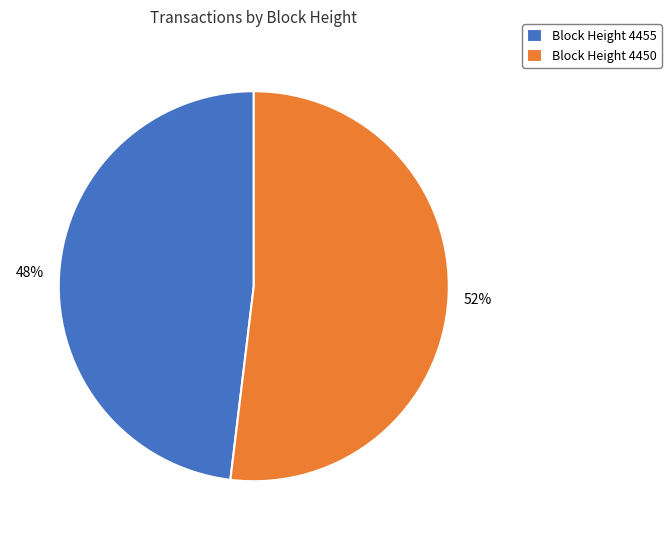

The Block Height 4455 slice represents 48% of the pie. True or false?

True